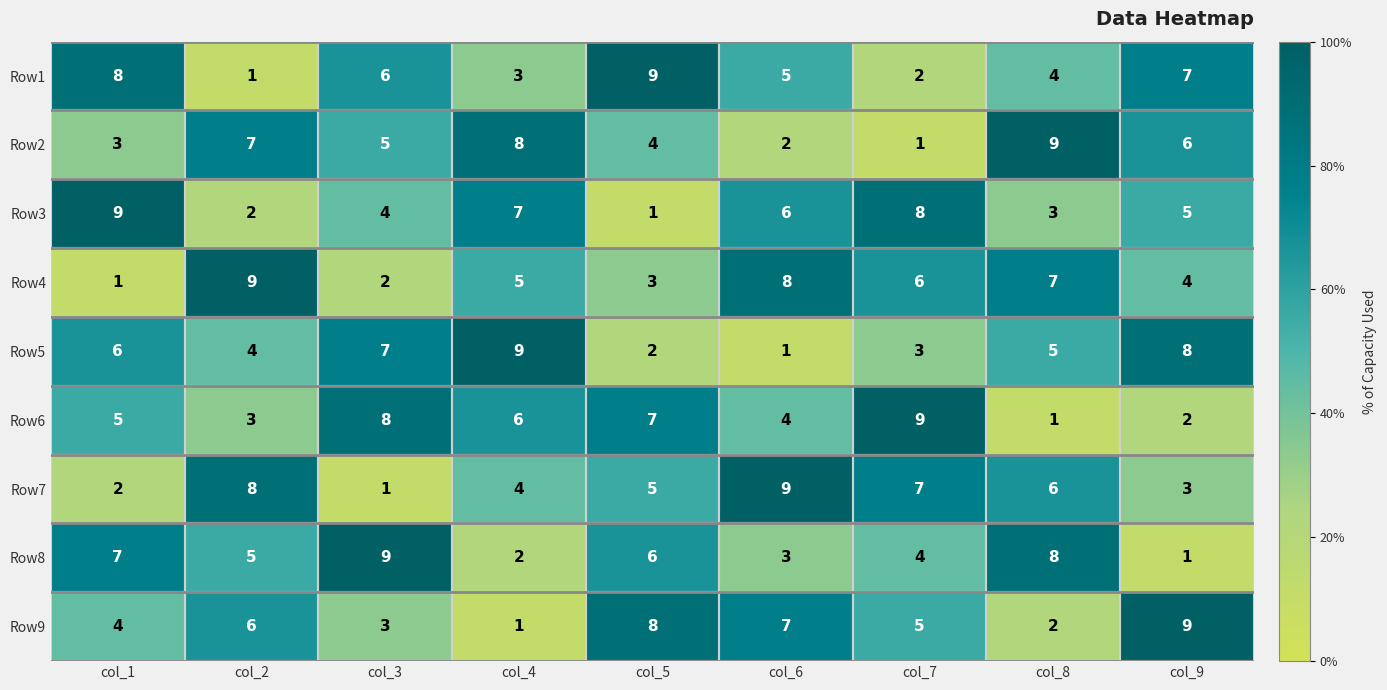

At how many categories does at least one series exceed 4?

9